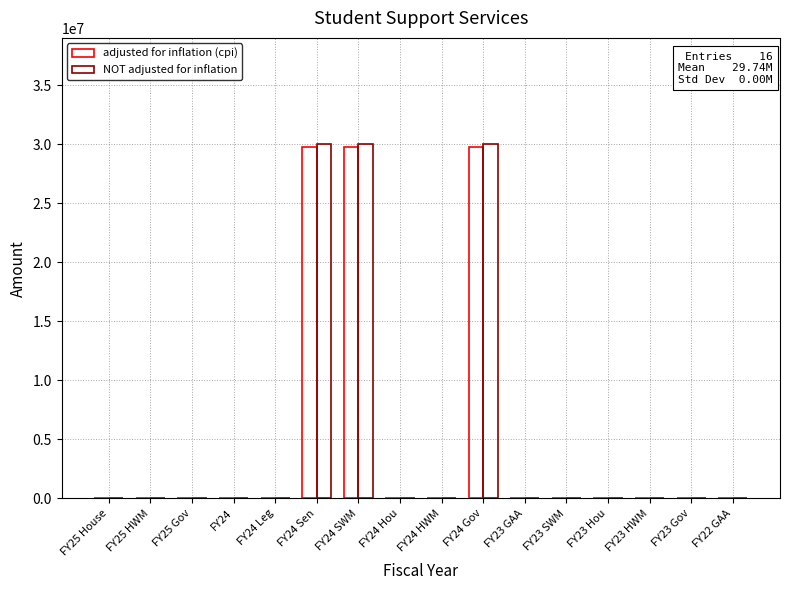

How many series are shown in this chart?

2